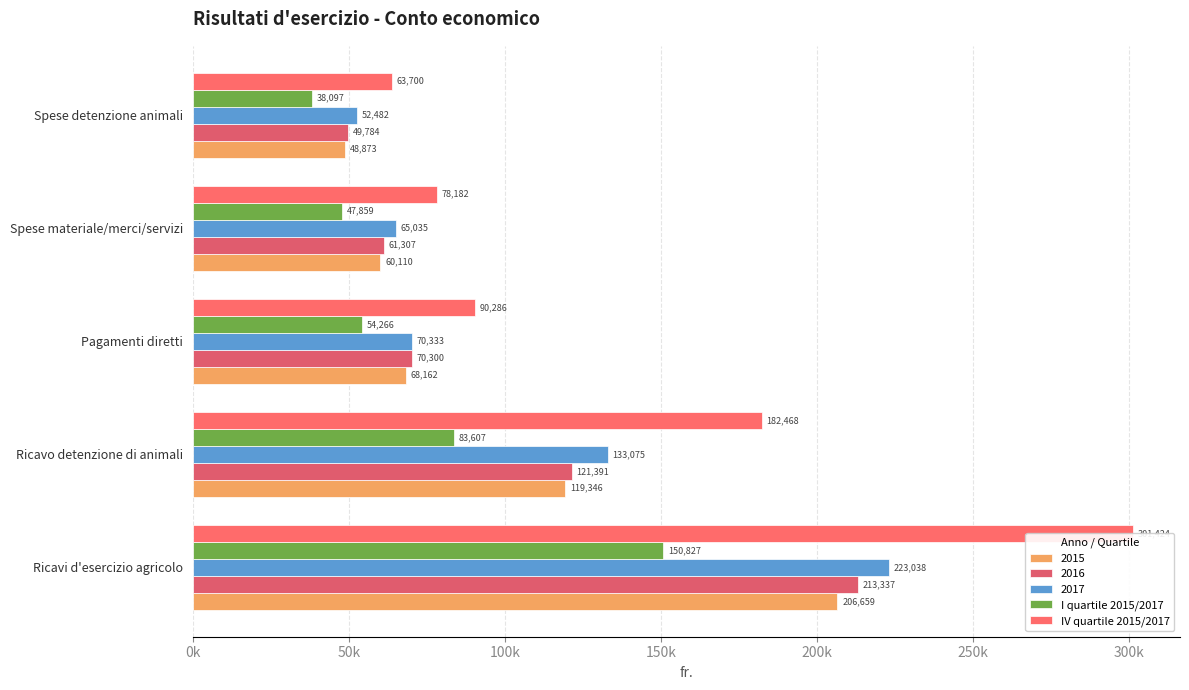

What are all the series names shown in the legend?

I quartile 2015/2017, IV quartile 2015/2017